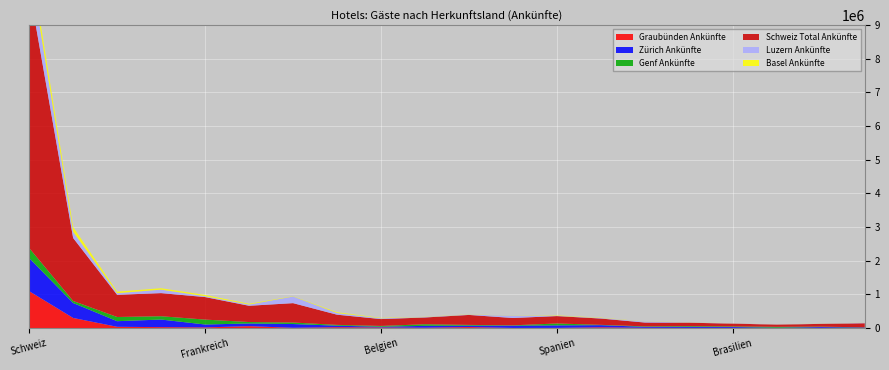

Reading left to right, what are all the values shown in this chart?

Graubünden Ankünfte: 1095664	299547	36660	26965	18823	55785	7291	25251	16039	9595	28512	2397	3896	22302	6104	3760	4104	734	6011	765
Zürich Ankünfte: 984432	443765	166792	225315	86301	79791	111748	44797	22399	55108	42170	67137	74966	63226	29075	32388	27111	8567	24610	13722
Genf Ankünfte: 297456	60892	124556	98231	145813	42698	45368	23666	24002	47284	22475	10867	56590	9266	14090	20316	16367	26196	11086	5221
Schweiz Total Ankünfte: 7731730	1871498	659290	687042	669344	482940	575326	302554	203768	201488	295991	217863	219544	187368	113783	101350	84167	65472	81605	122772
Luzern Ankünfte: 780261	184758	48439	103275	25576	35732	197437	48843	23188	13399	12608	64800	8685	16814	27308	9606	8566	2724	7518	13326
Basel Ankünfte: 284092	140528	46242	41859	36785	23542	7483	24592	12058	5122	5801	4487	10801	8858	3865	4782	3032	794	4127	2708